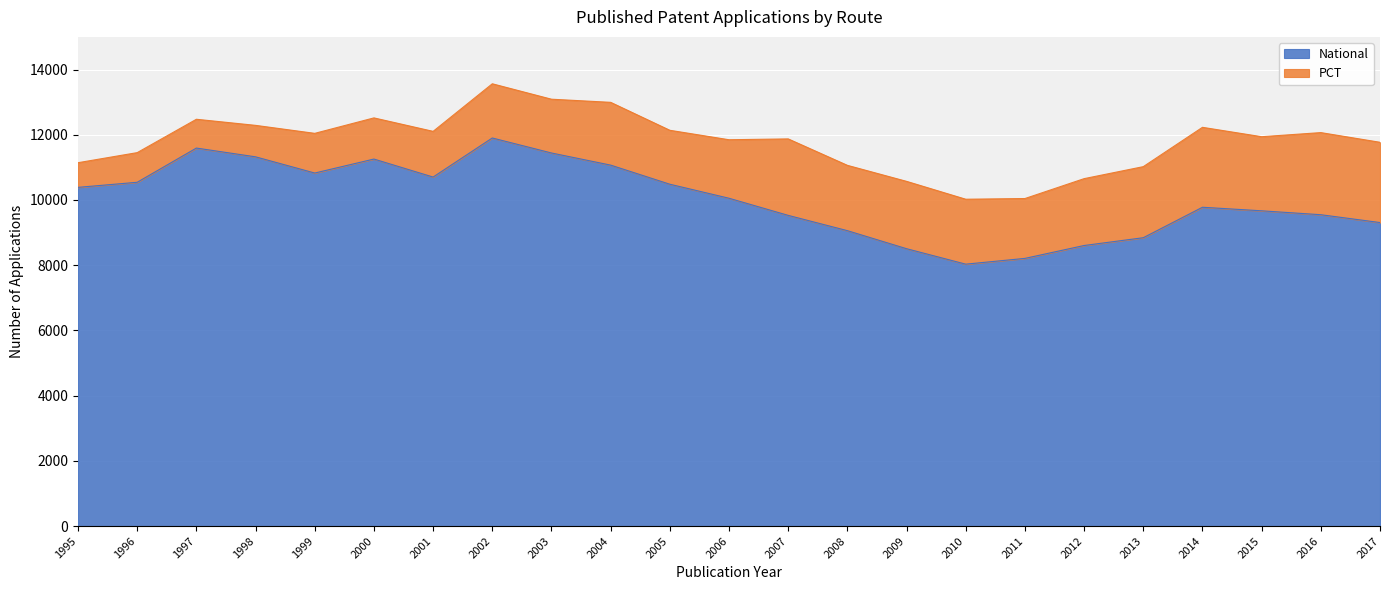

At which category does the chart reach its minimum across all series?

2010